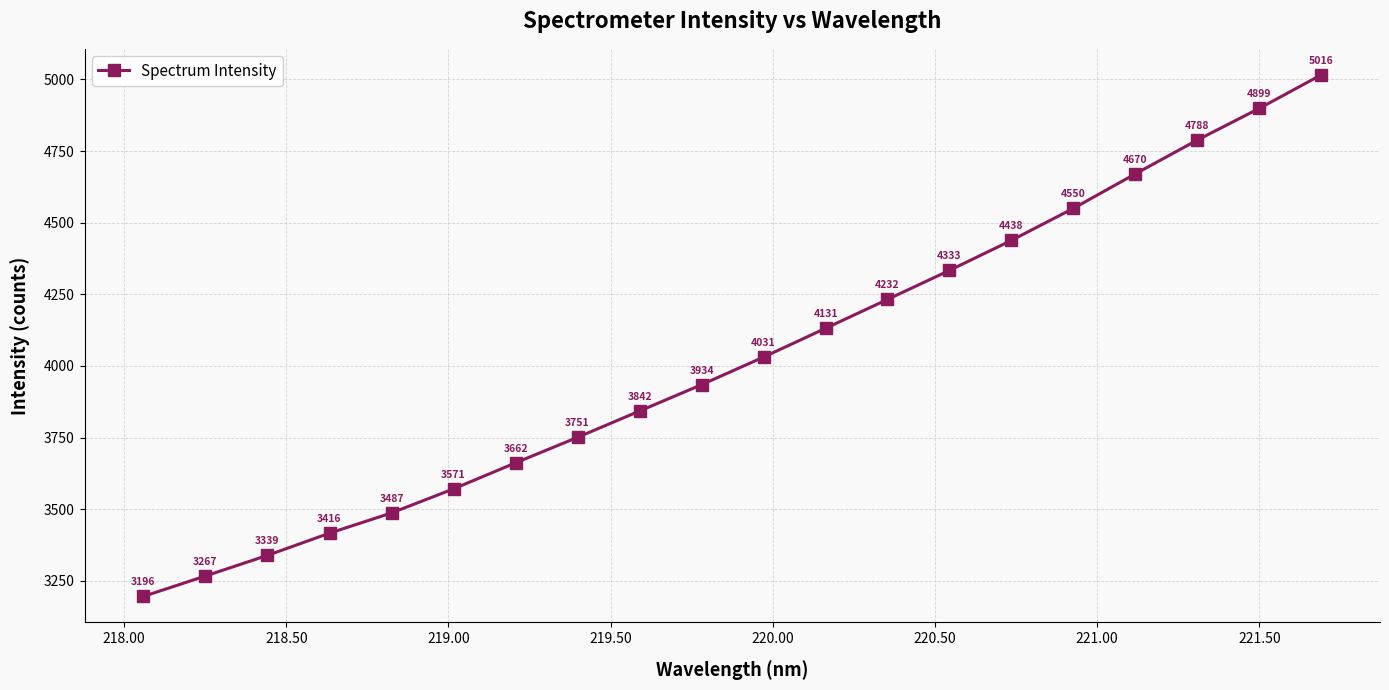

How many values exceed 4030?

10